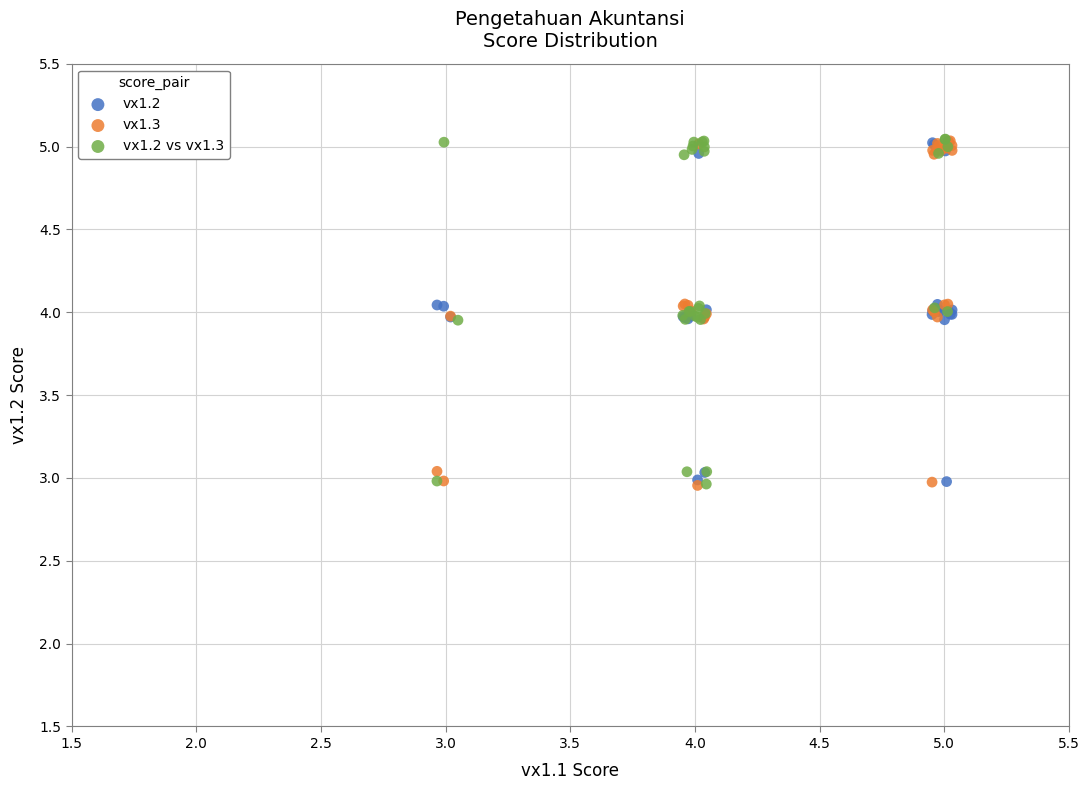

What are all the series names shown in the legend?

vx1.2, vx1.3, vx1.2 vs vx1.3